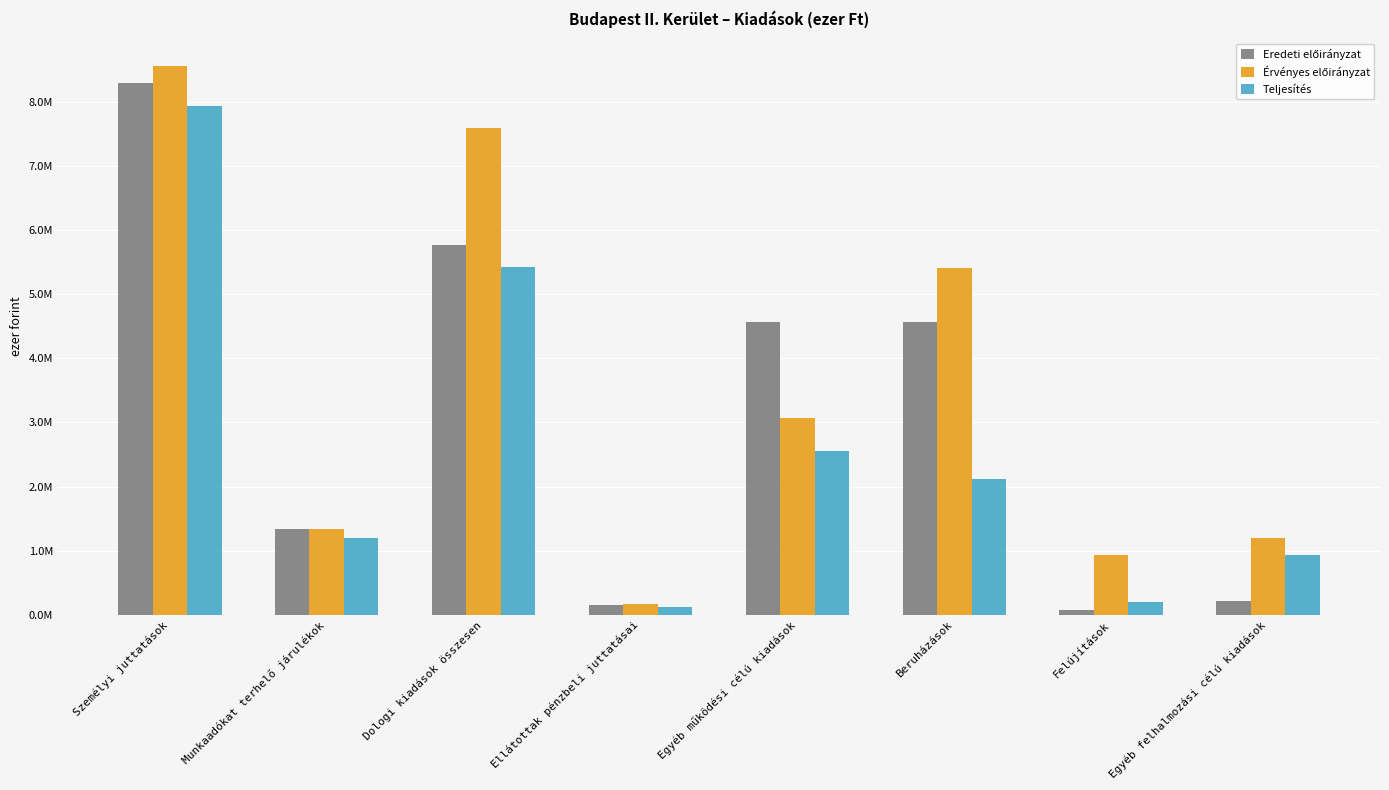

Are the bars horizontal?

No